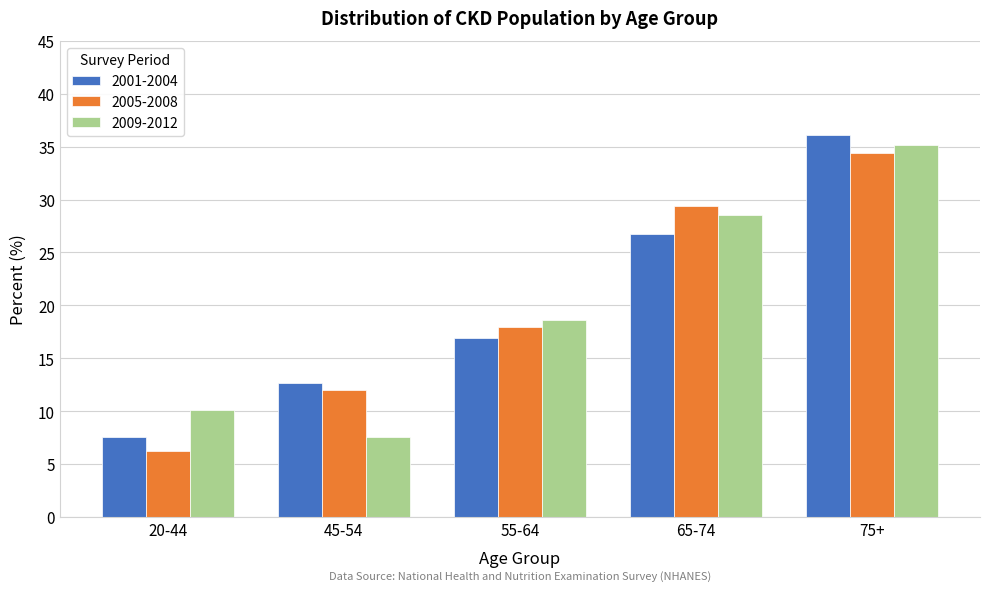

Reading right to left, list all the values displayed in this chart.

2001-2004: 36.1	26.7	16.9	12.7	7.6
2005-2008: 34.4	29.4	18.0	12.0	6.2
2009-2012: 35.2	28.5	18.6	7.6	10.1